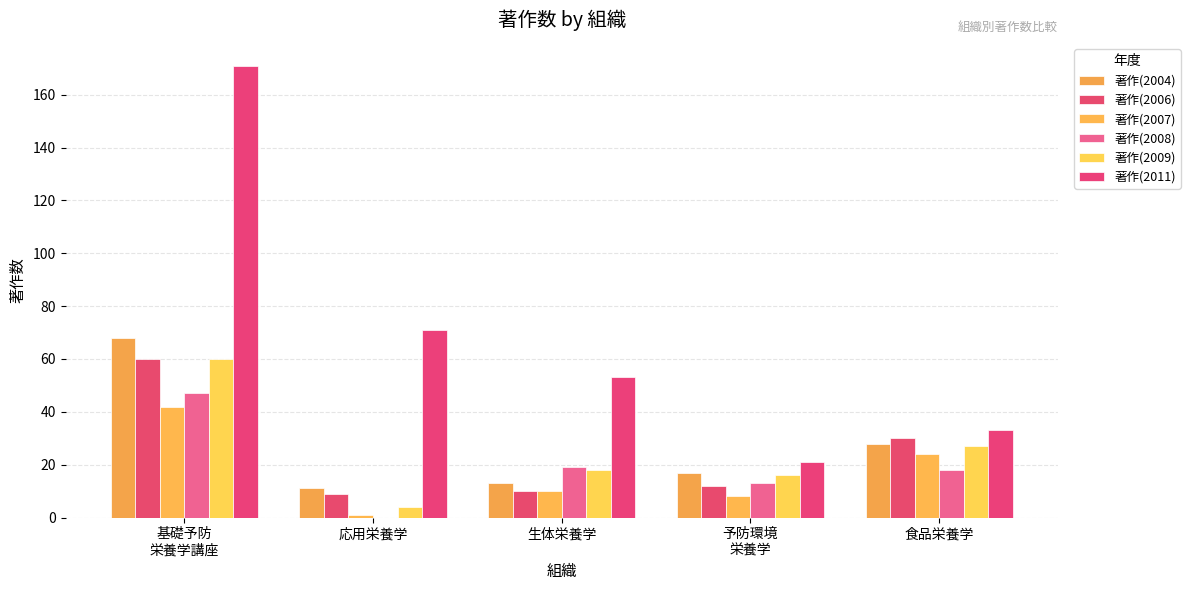

Which label corresponds to the largest value in the chart?

基礎予防
栄養学講座